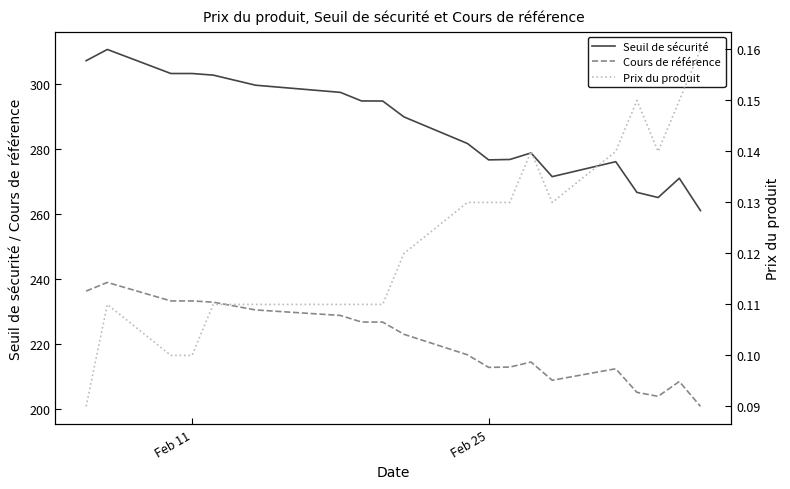

True or false: Cours de référence and Seuil de sécurité intersect in this chart.

False